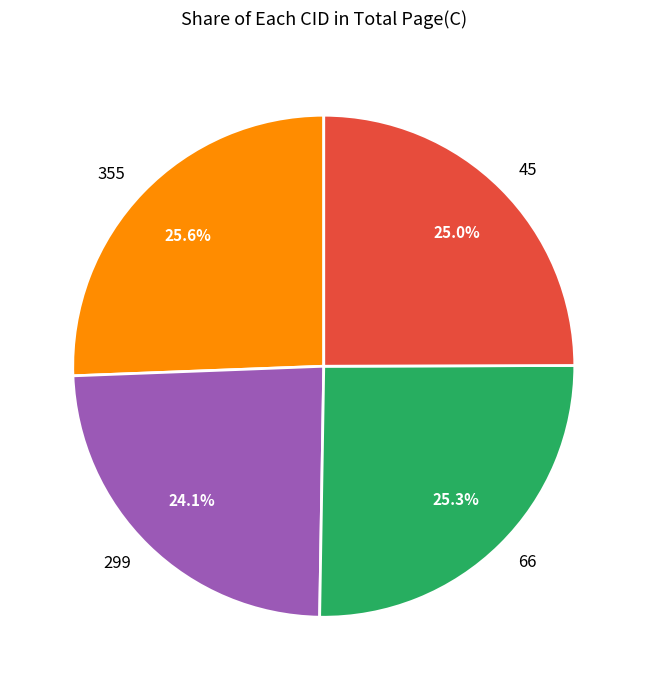

Which category has the smallest portion of the pie?

299